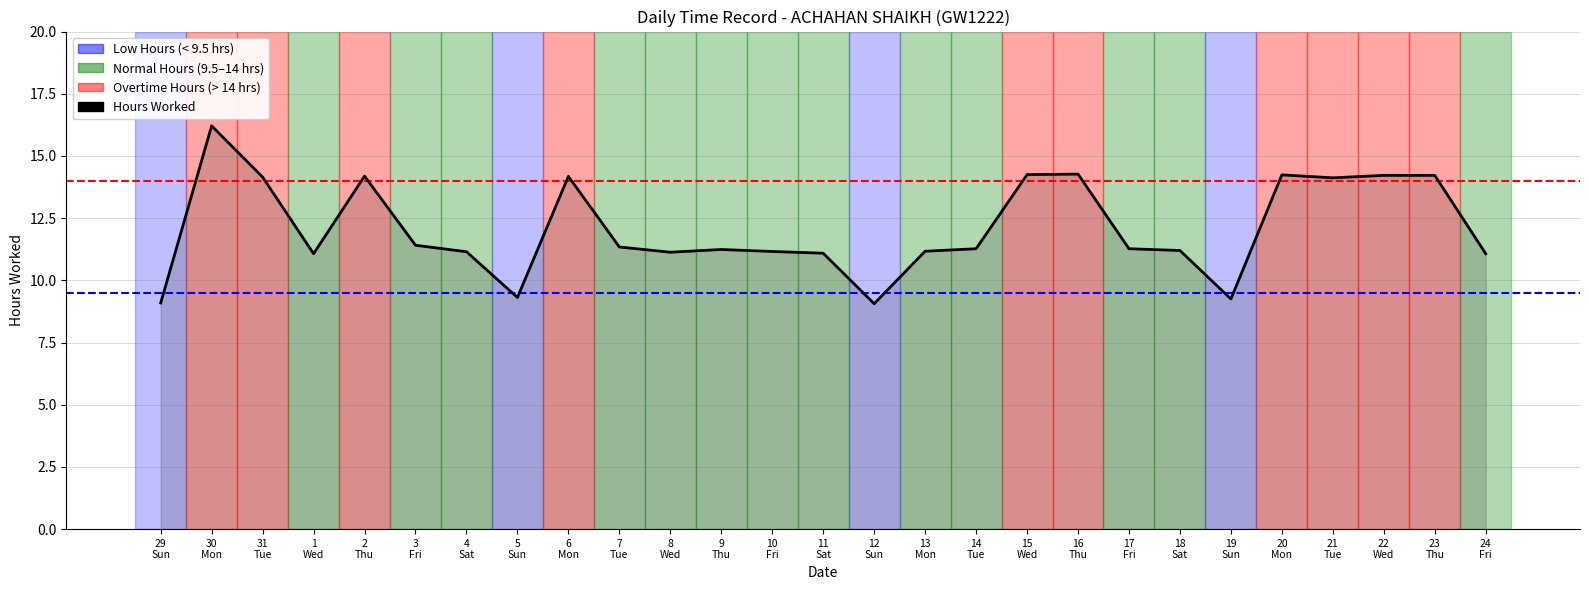

True or false: the data shows 6.1 at 12
Sun.

False